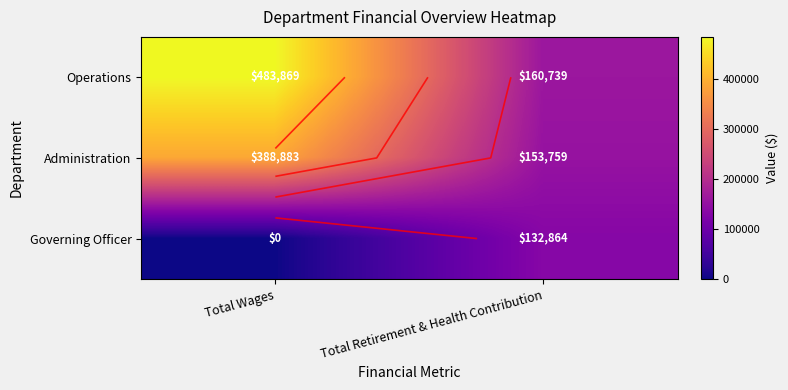

What is the average value of the Operations series?

322304